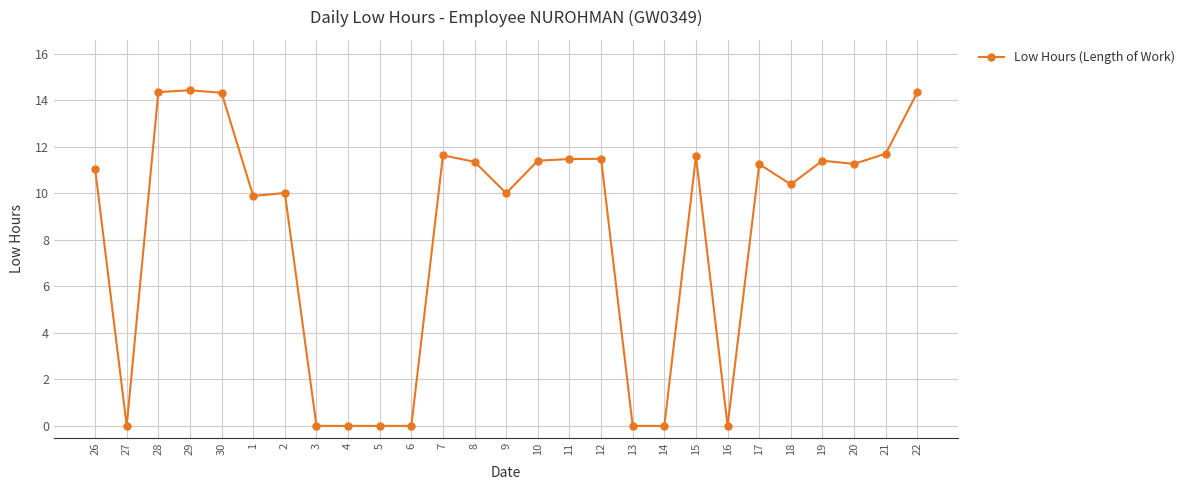

What is the label of the 23rd point from the right?

30